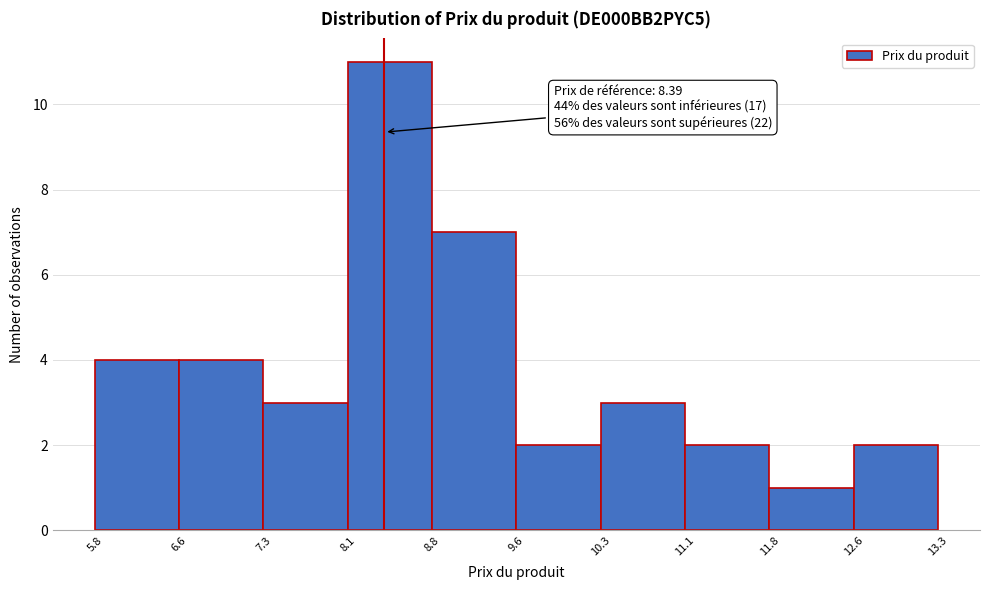

Over which range of the x-axis is the bar tallest?

8.1 to 8.8